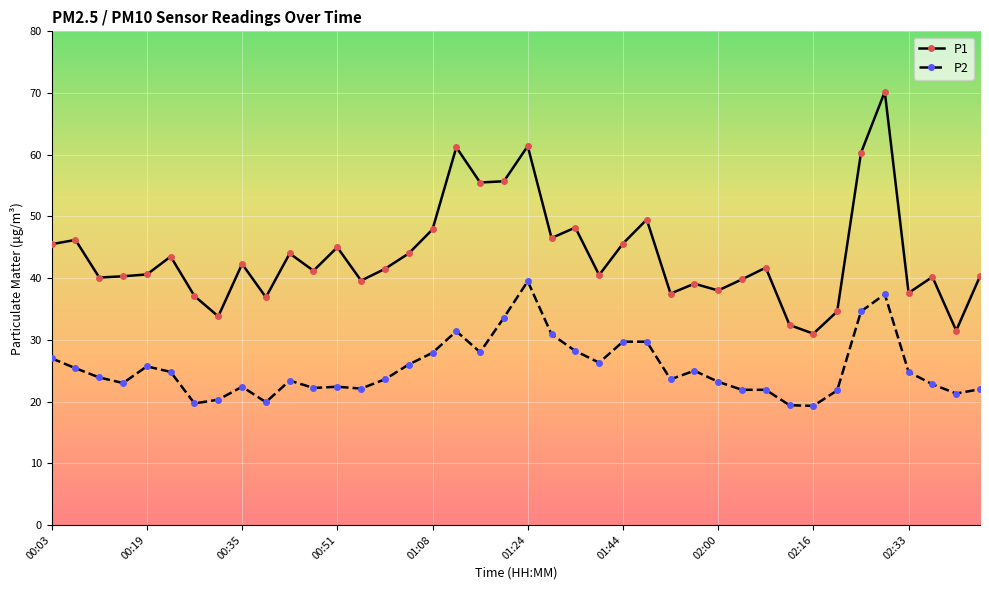

True or false: P1 has more than 1 points higher than both neighbors.

True